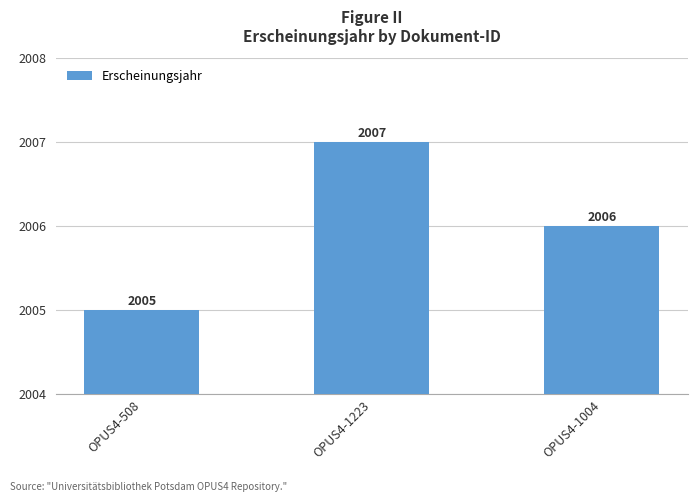

What is the change in value from OPUS4-508 to OPUS4-1004?

+1